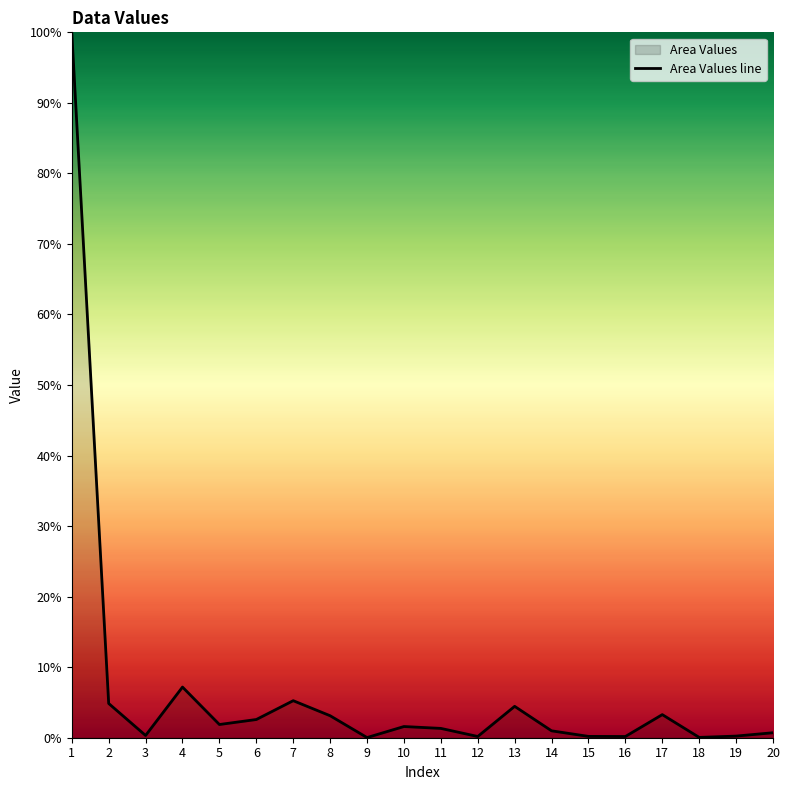

What is the maximum value shown in the chart?

100.0